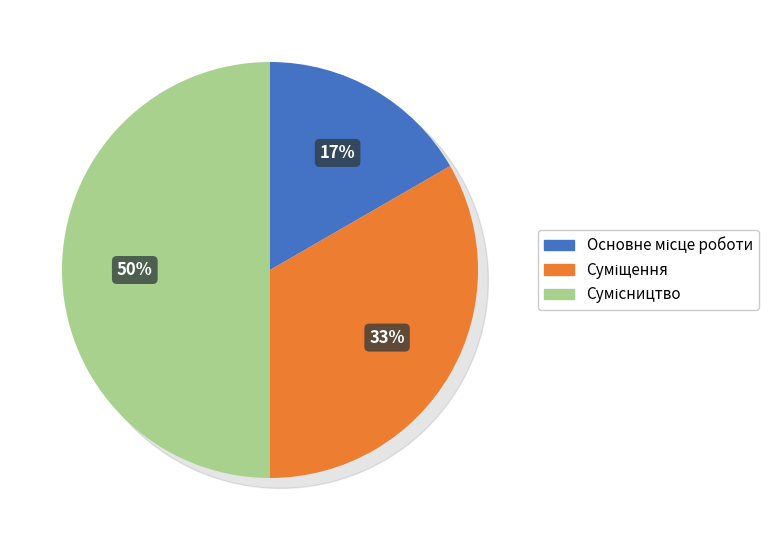

Which category has the smallest portion of the pie?

Основне місце роботи